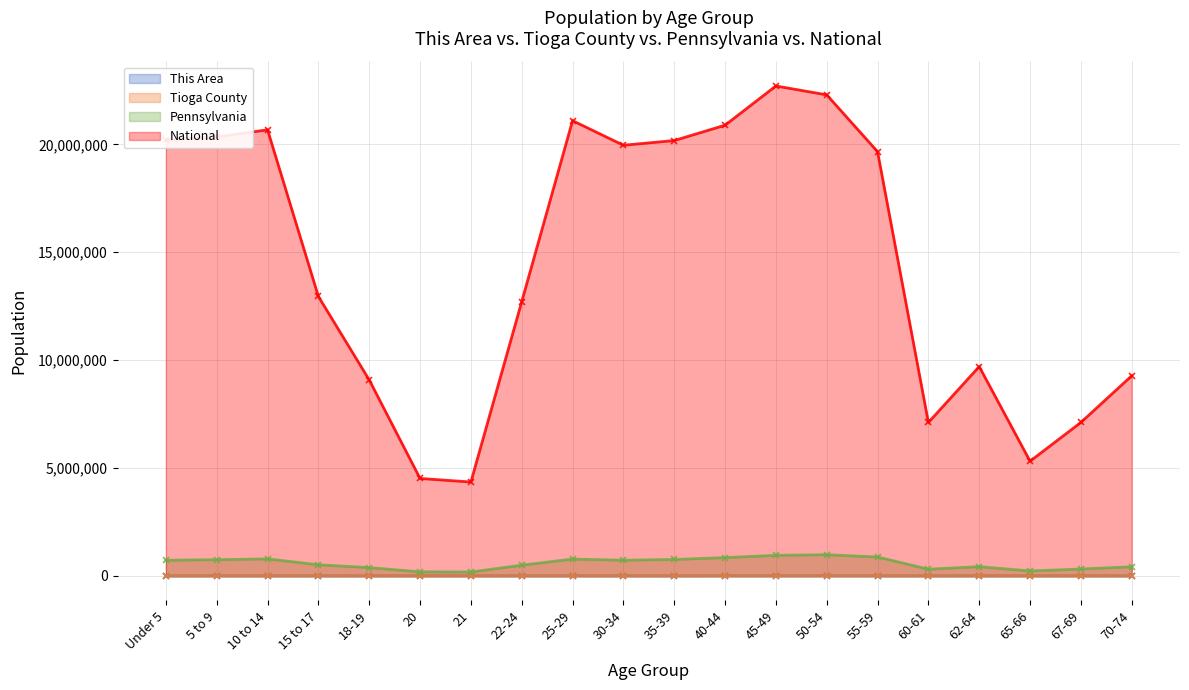

True or false: Pennsylvania and Tioga County intersect in this chart.

False